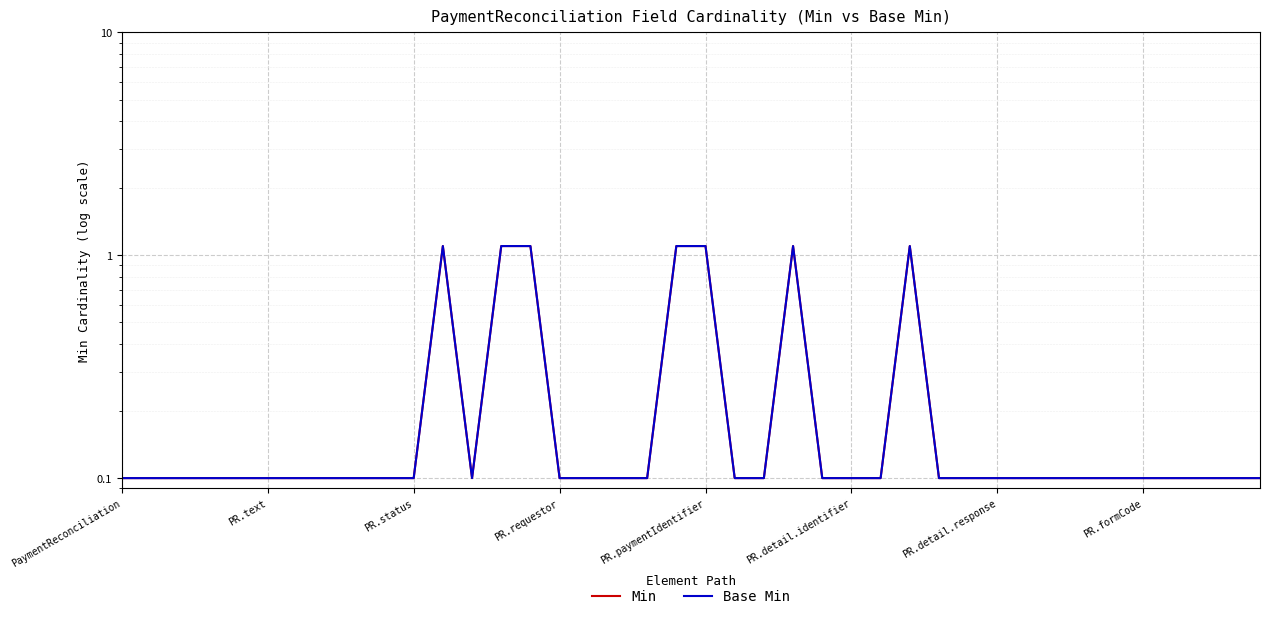

True or false: Min and Base Min cross at least once.

False